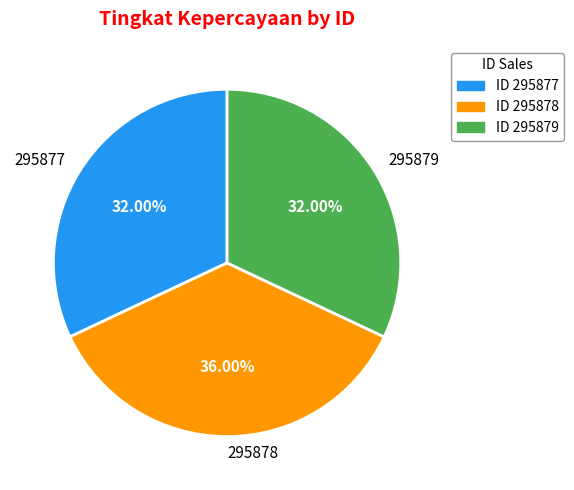

Approximately how many times larger is the value at 295879 compared to 295877?

1.0